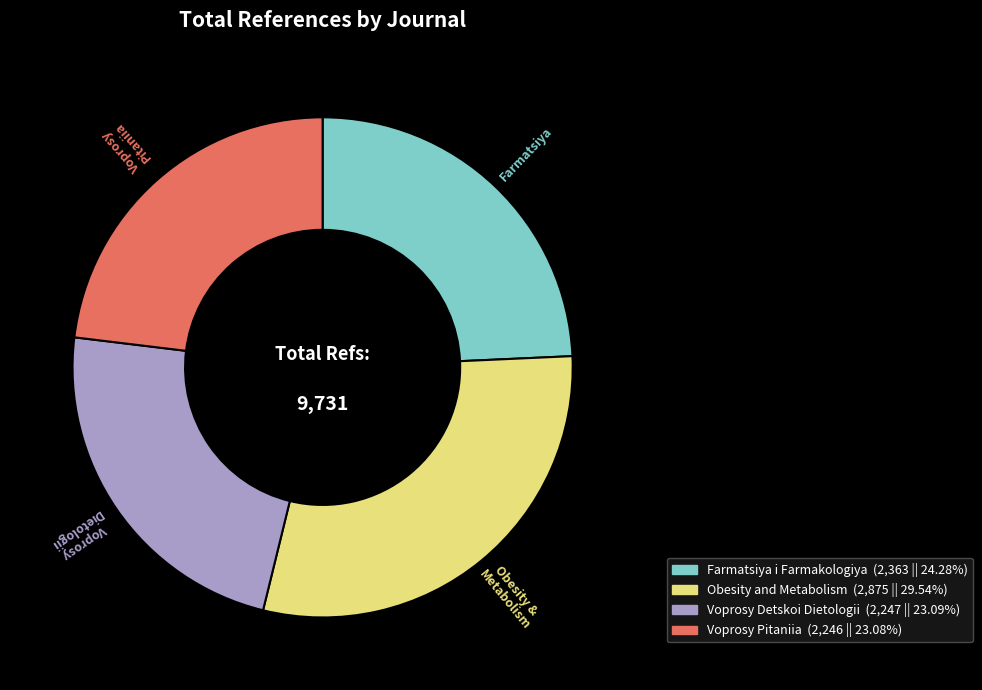

Count the number of slices in the pie.

4